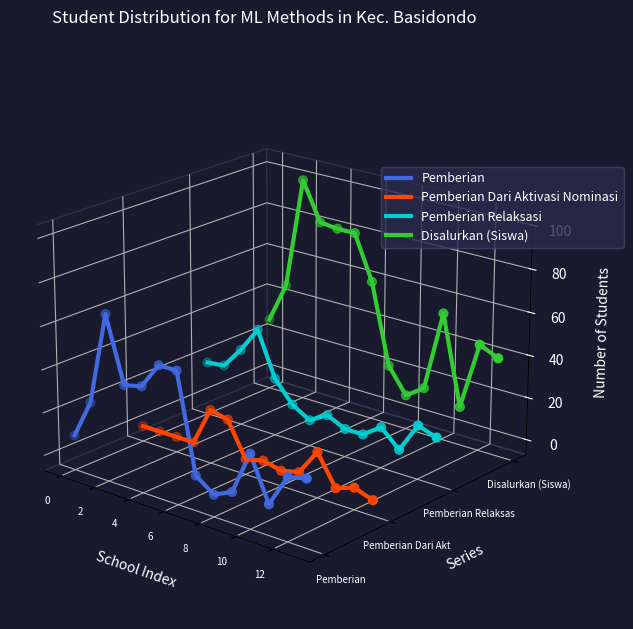

What are all the series names shown in the legend?

Pemberian, Pemberian Dari Aktivasi Nominasi, Pemberian Relaksasi, Disalurkan (Siswa)